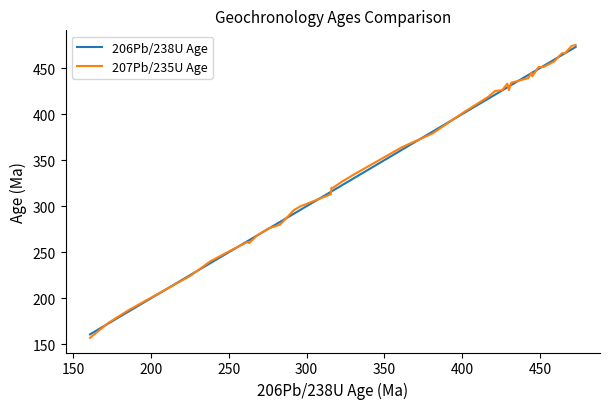

What is the smallest value displayed?

157.1